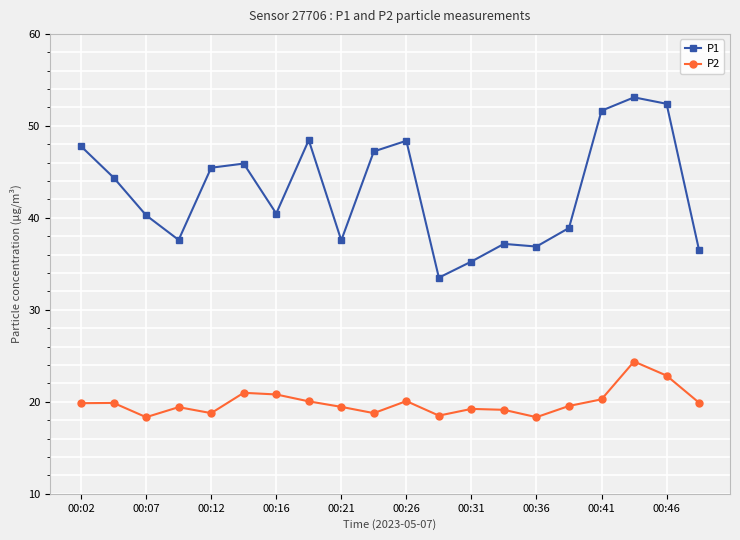

List the series in order of their overall mean, lowest first.

P2, P1